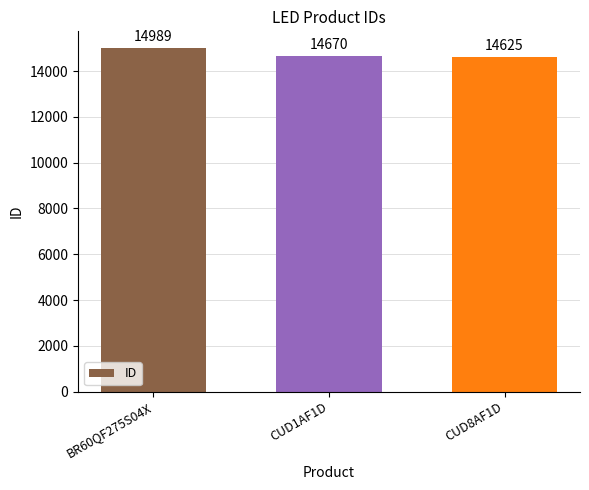

True or false: the data shows 14670 at CUD1AF1D.

True